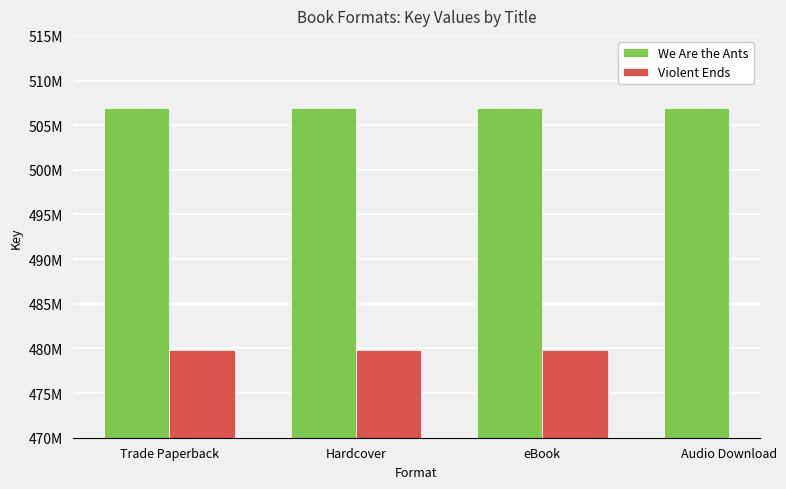

Does the chart contain stacked bars?

No